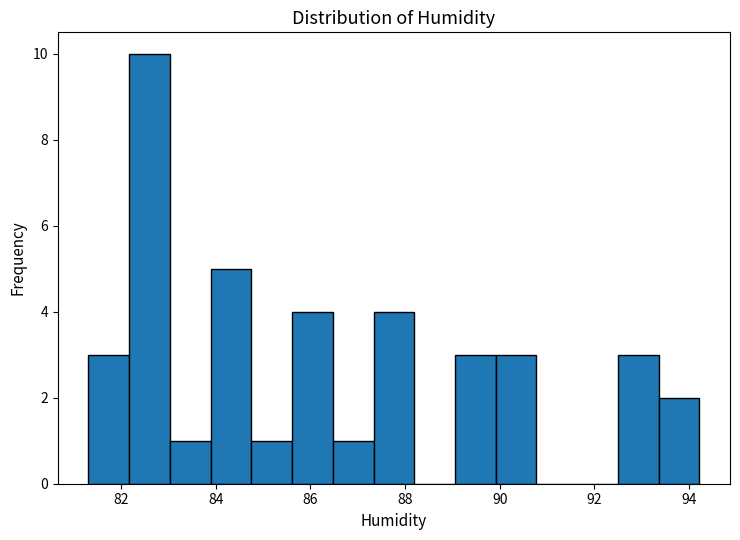

Over which range of the x-axis is the bar tallest?

82.2 to 83.0